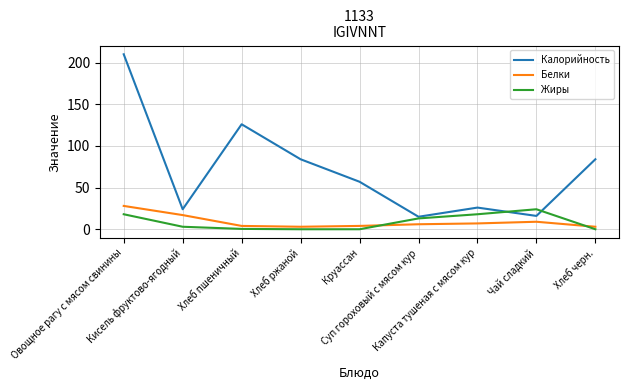

What is the maximum value shown in the chart?

210.0